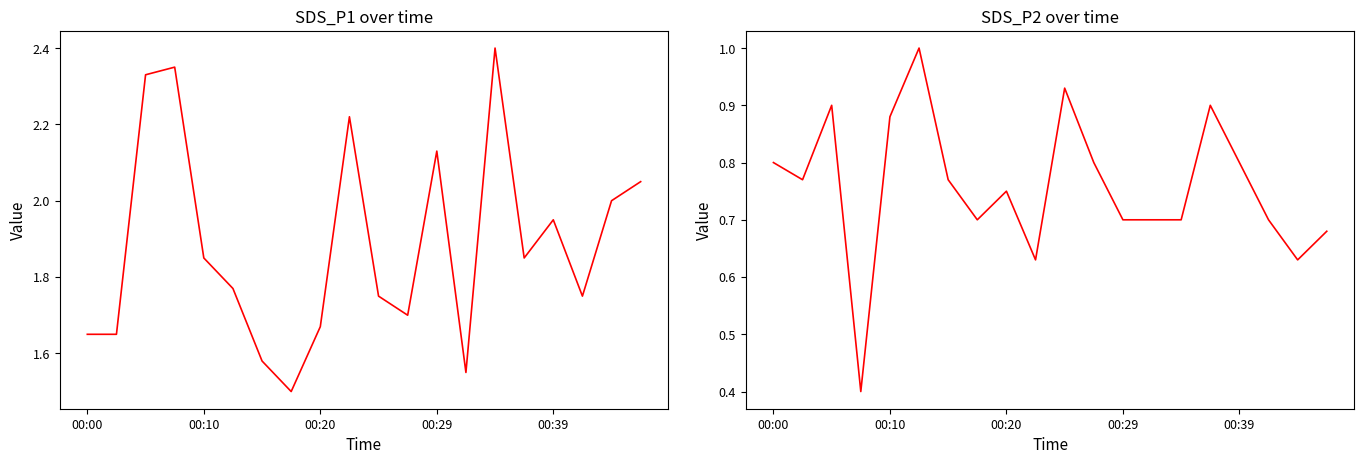

At 9, list the series in order from smallest to largest.

SDS_P2, SDS_P1